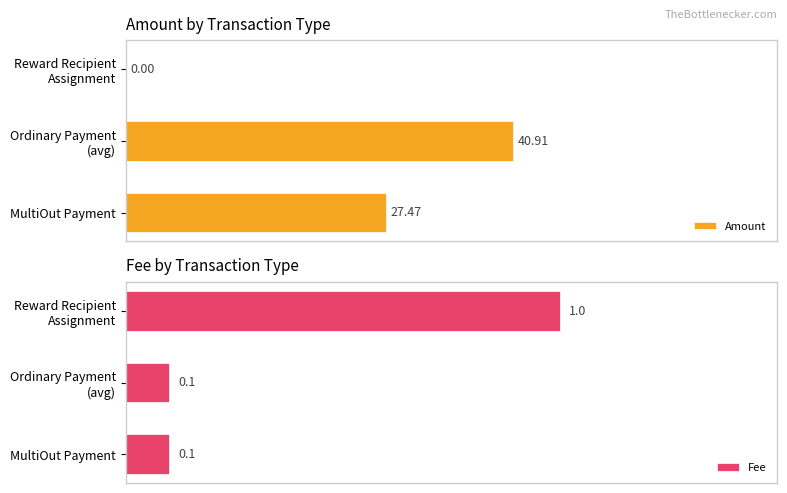

Which series has the largest range (max minus min)?

Amount